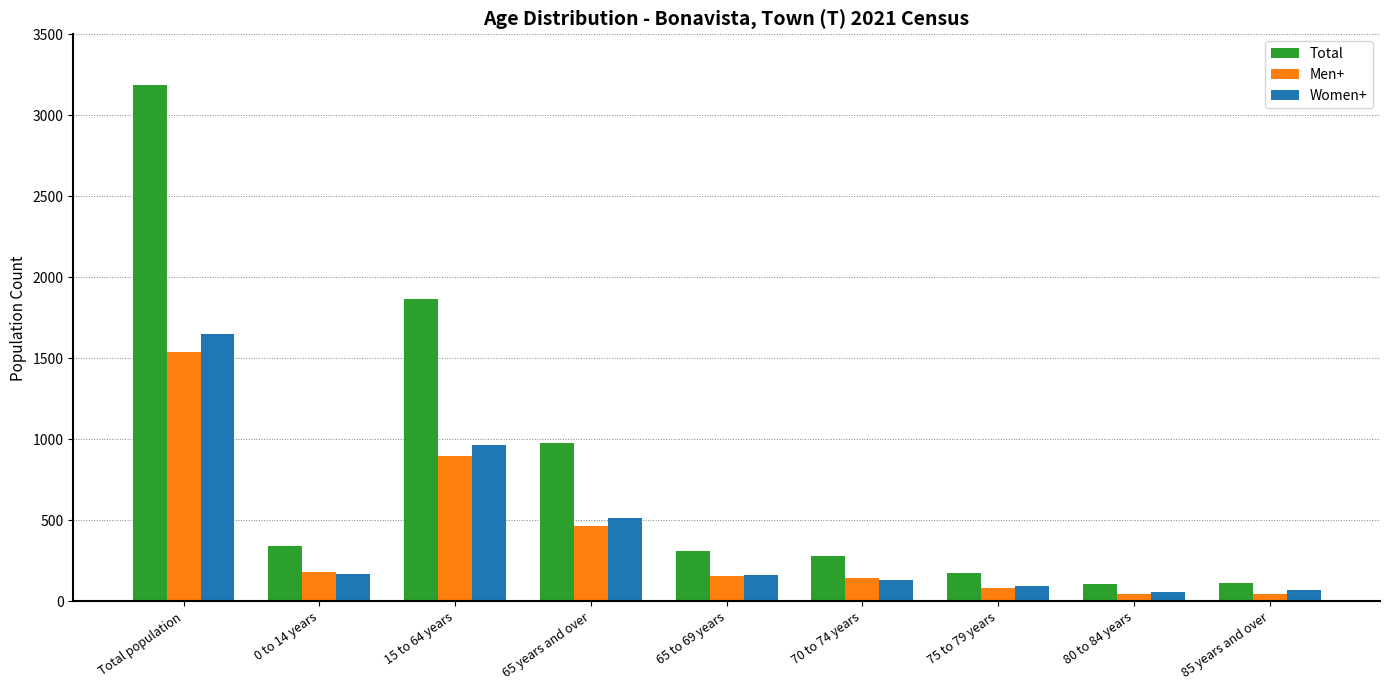

Is it true that Men+ equals 45 at 80 to 84 years?

True